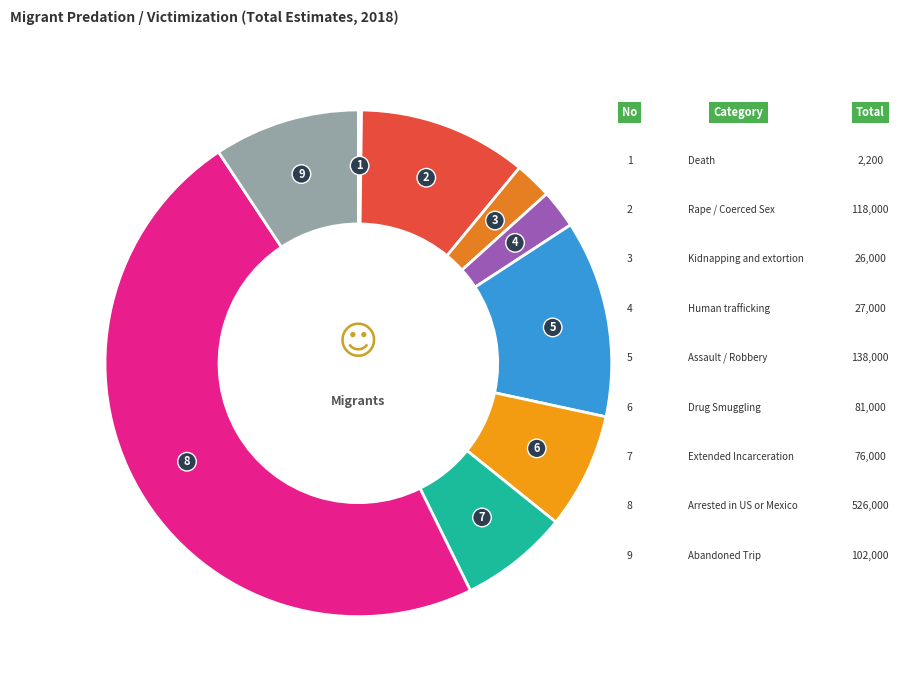

True or false: Abandoned Trip accounts for 9% of the total.

True